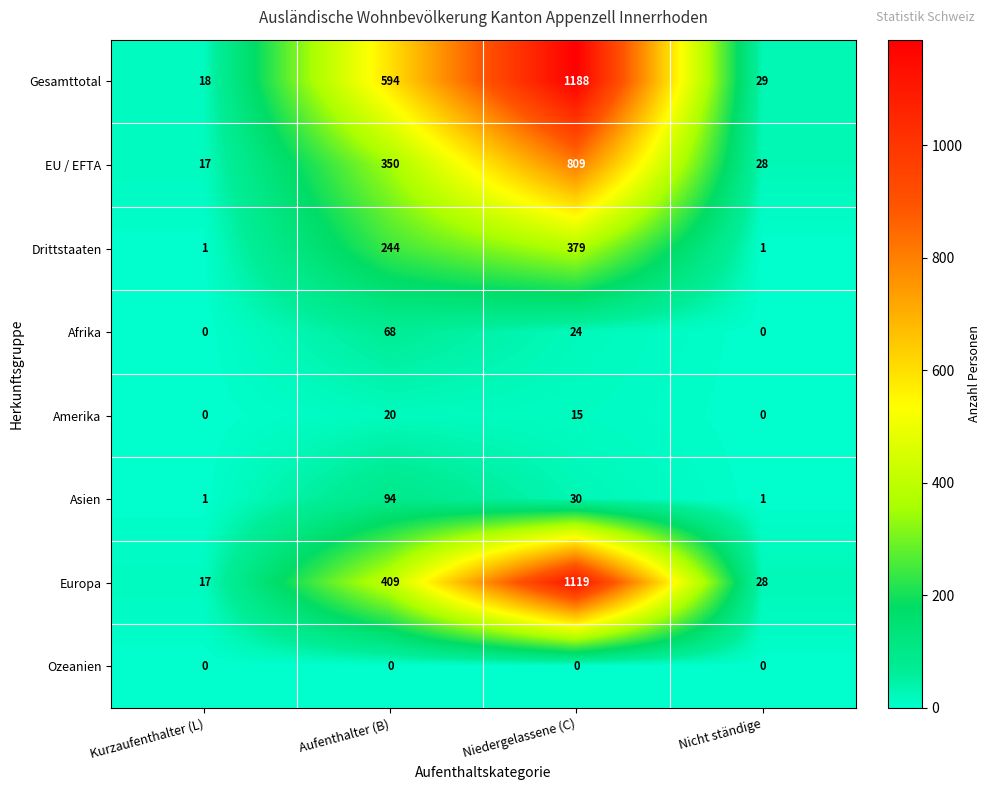

What is the spread (max minus min) of values at Niedergelassene (C)?

1188